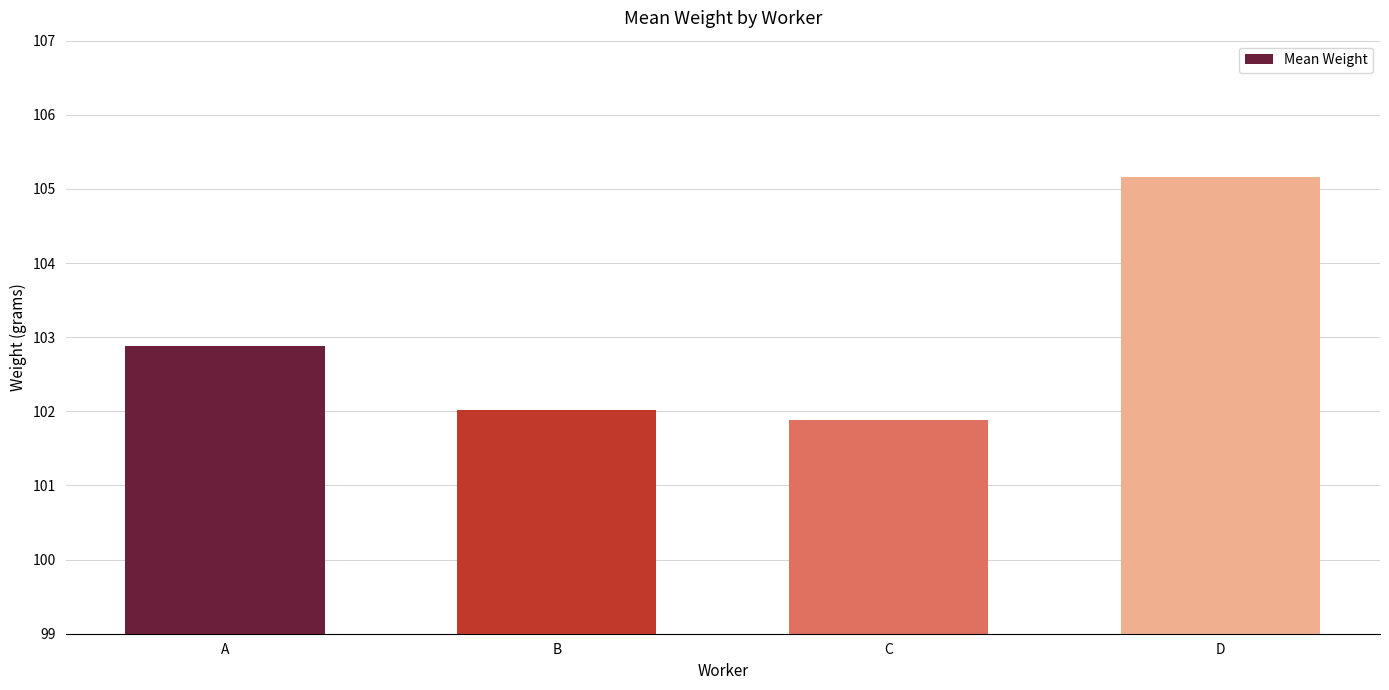

The chart shows a value of 102.9 at A. True or false?

True